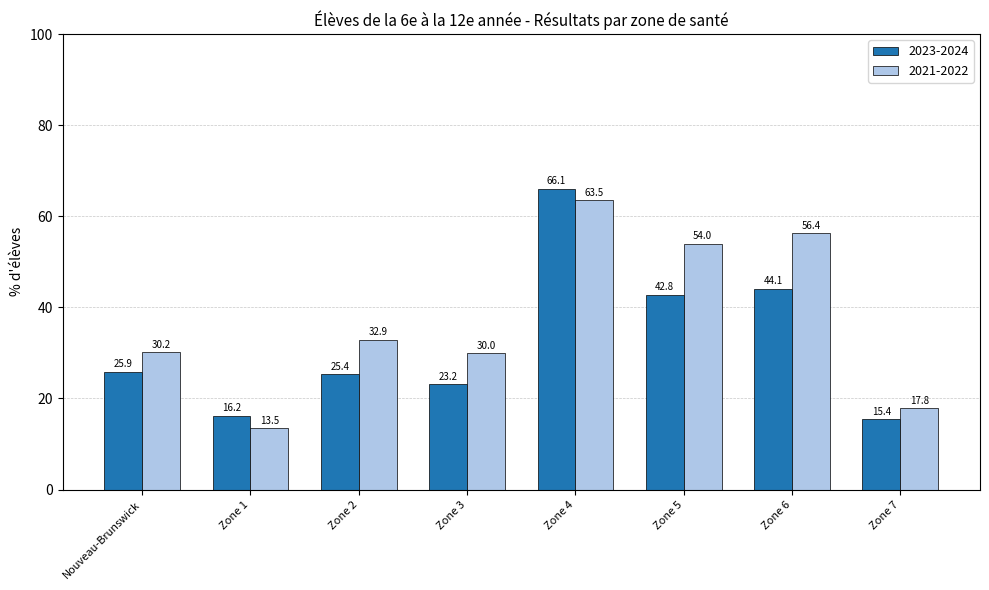

What is the value of the 2021-2022 bar at the 4th from the left?

30.0